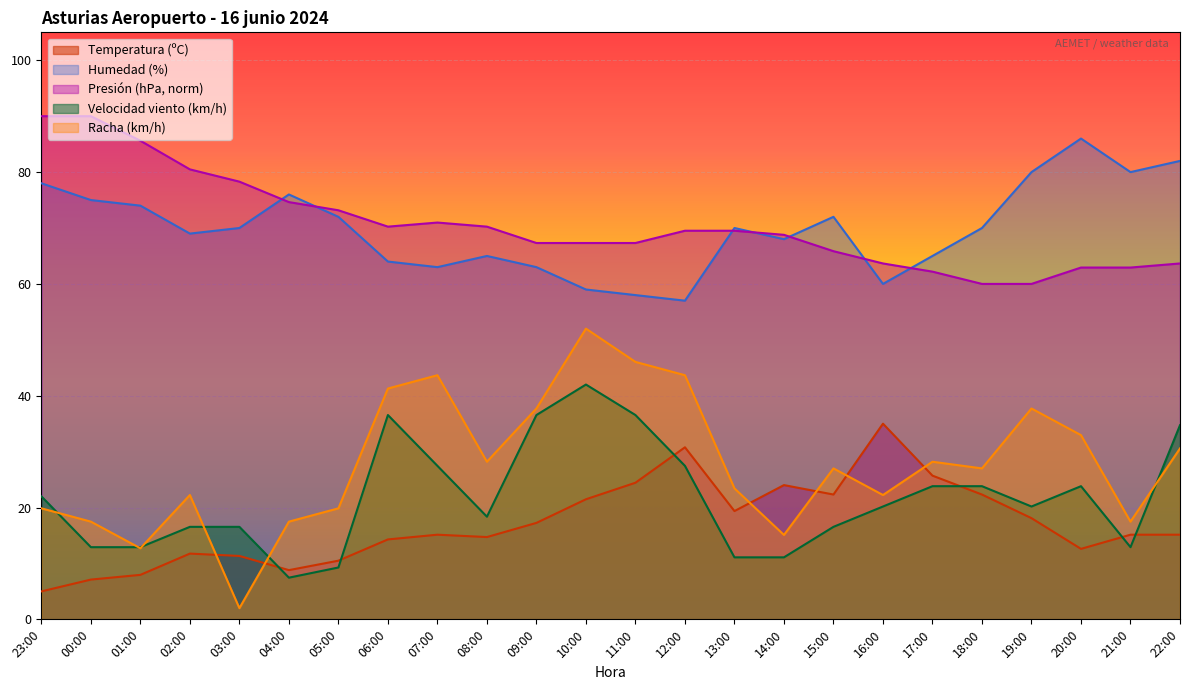

What is the difference between the maximum and minimum values in the Presión (hPa) series?

30.0